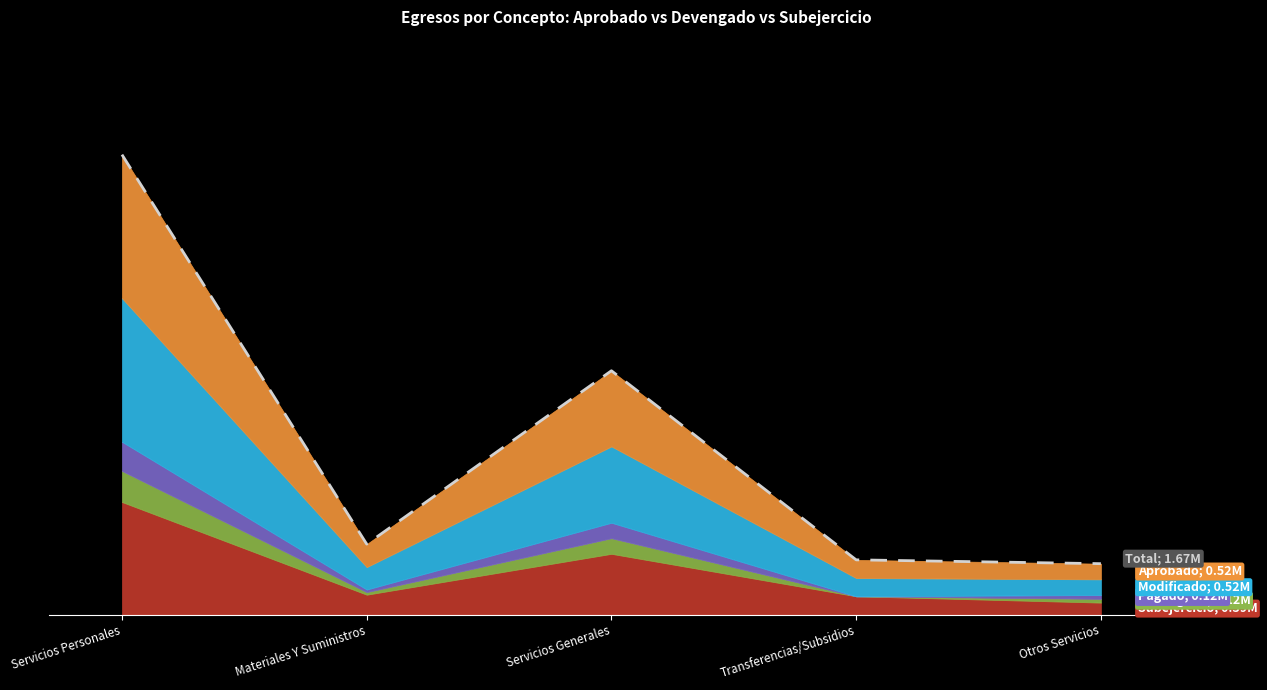

List the labels in order of value, largest first.

Servicios Personales, Servicios Generales, Materiales Y Suministros, Transferencias/Subsidios, Otros Servicios